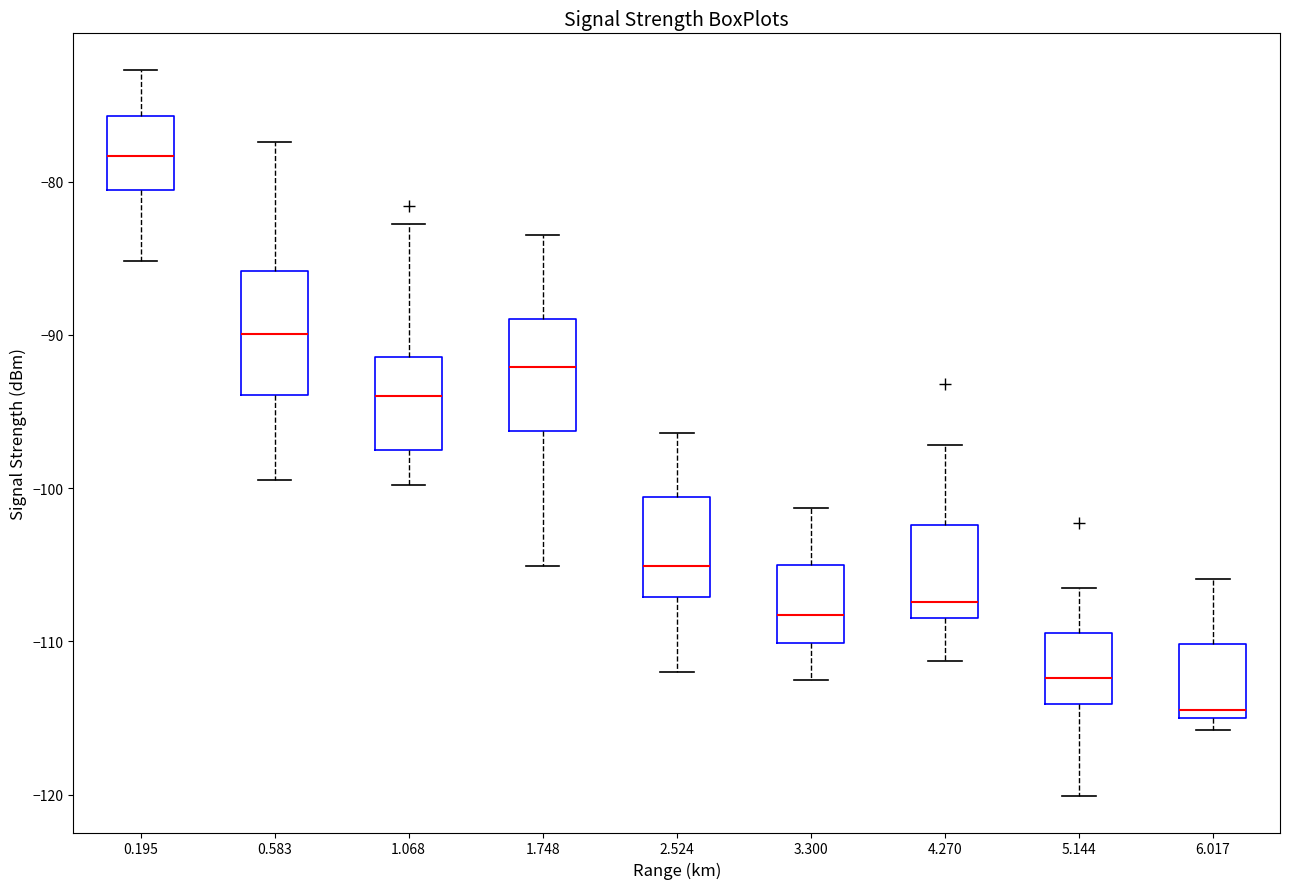

Where is the upper edge of the box at x = 6.017 on the y-axis? The values are not printed on the chart, so give them approximately, as read against the axis.

-110